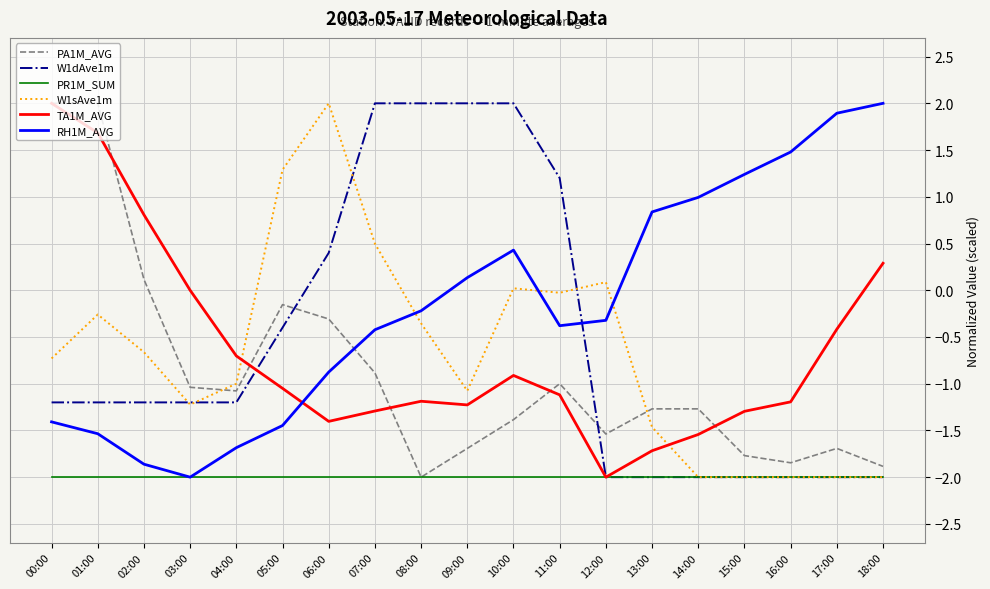

True or false: W1sAve1m has a value of -2.0 at 15:00.

True